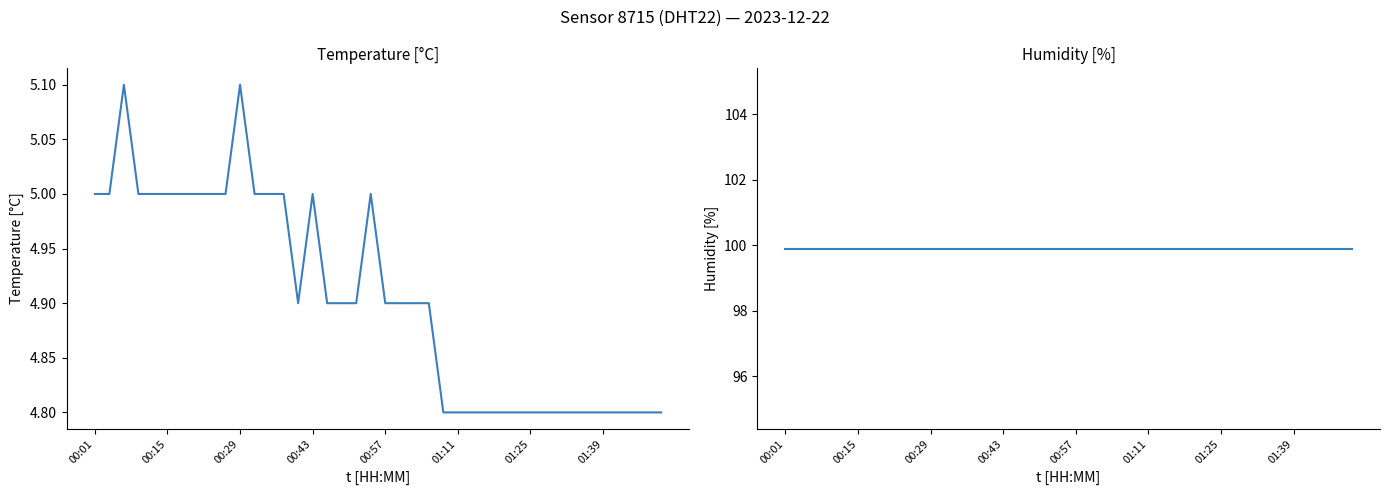

The temperature series shows 3.0 at 14. True or false?

False